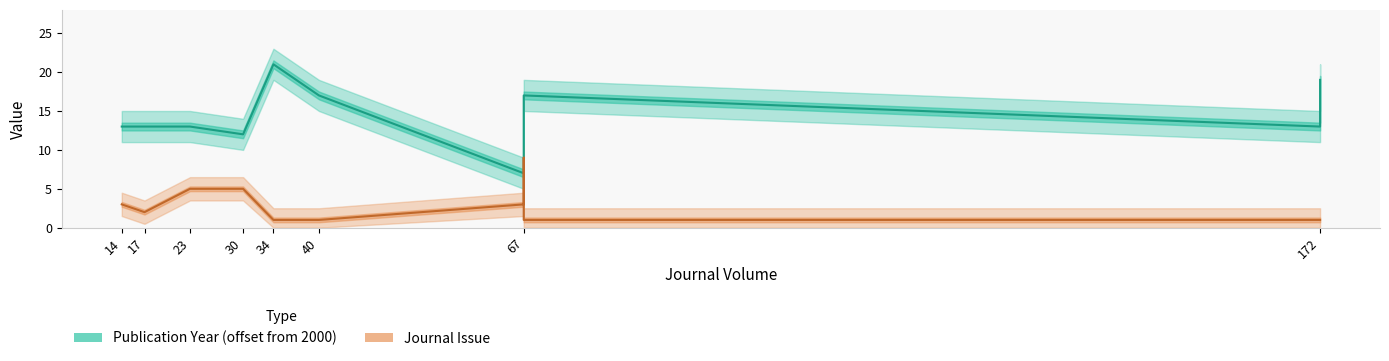

Which series has the widest spread of values?

Publication Year (offset from 2000)